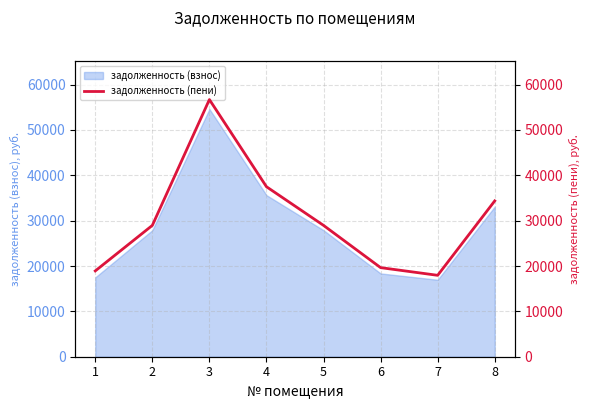

What is the smallest value displayed?

17947.6